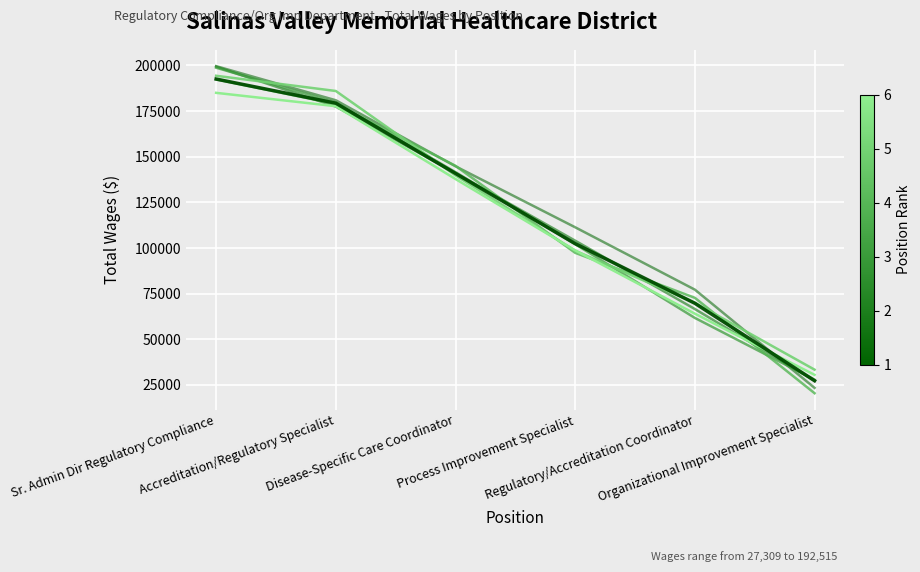

Is it true that Total Wages (variant 6) equals 282512.8 at Accreditation/Regulatory Specialist?

False